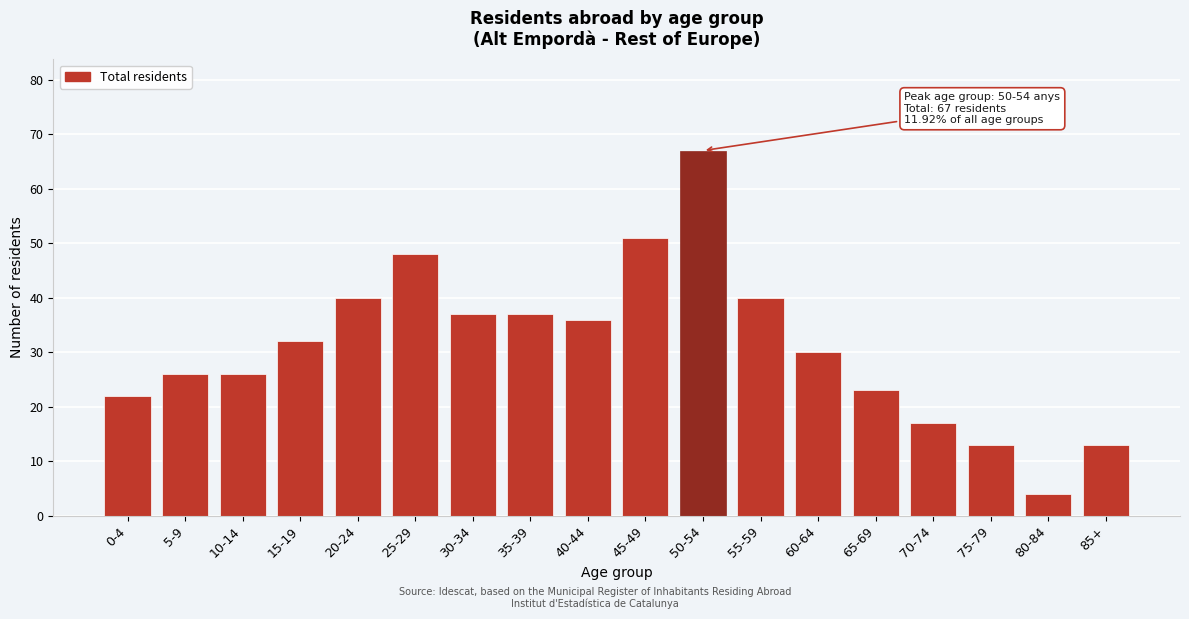

Reading left to right, what are all the values shown in this chart?

0-4=22	5-9=26	10-14=26	15-19=32	20-24=40	25-29=48	30-34=37	35-39=37	40-44=36	45-49=51	50-54=67	55-59=40	60-64=30	65-69=23	70-74=17	75-79=13	80-84=4	85+=13